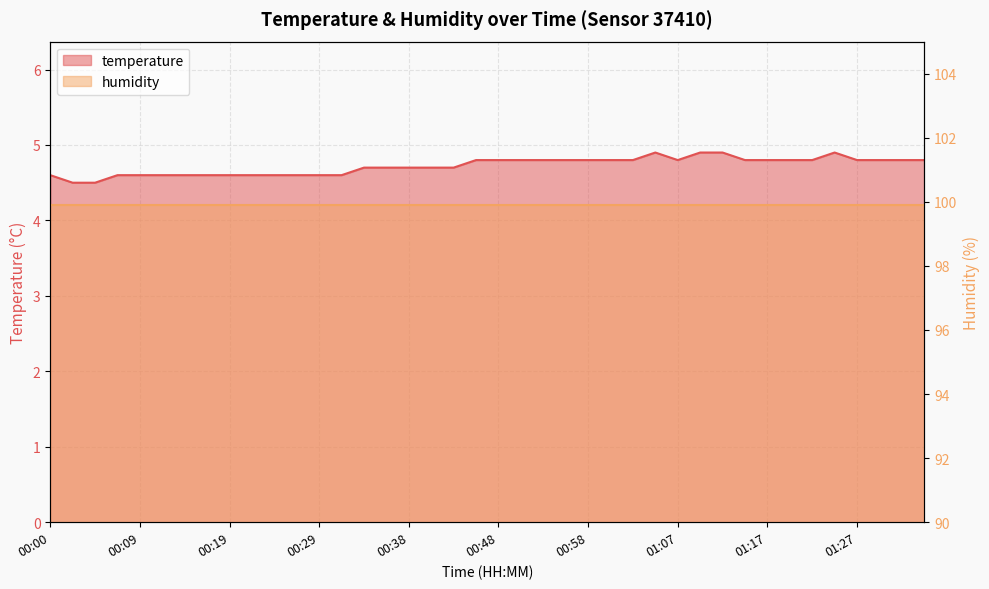

Where is the first local maximum?

01:05